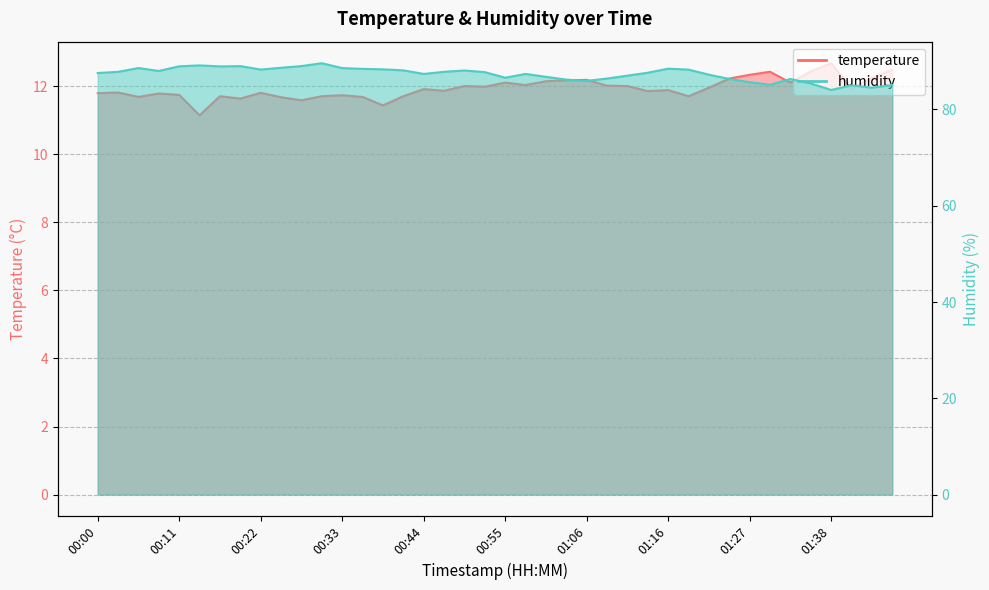

What is the average value of the temperature series?

11.9